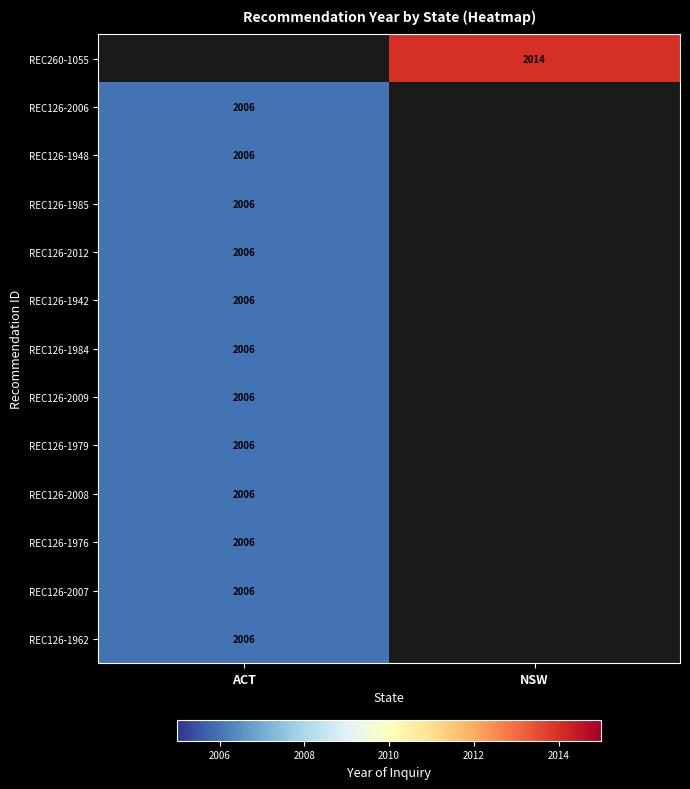

The value of REC260-1055 at NSW is 1409. True or false?

False